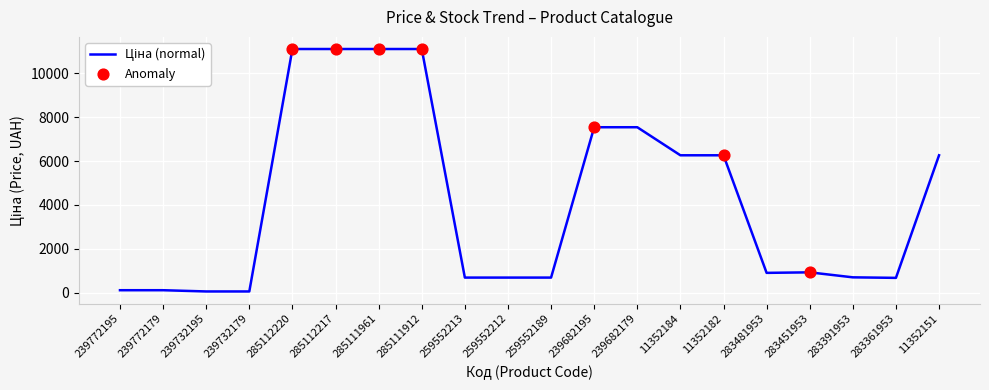

What is the change in value from 283481953 to 283451953?

+24.0